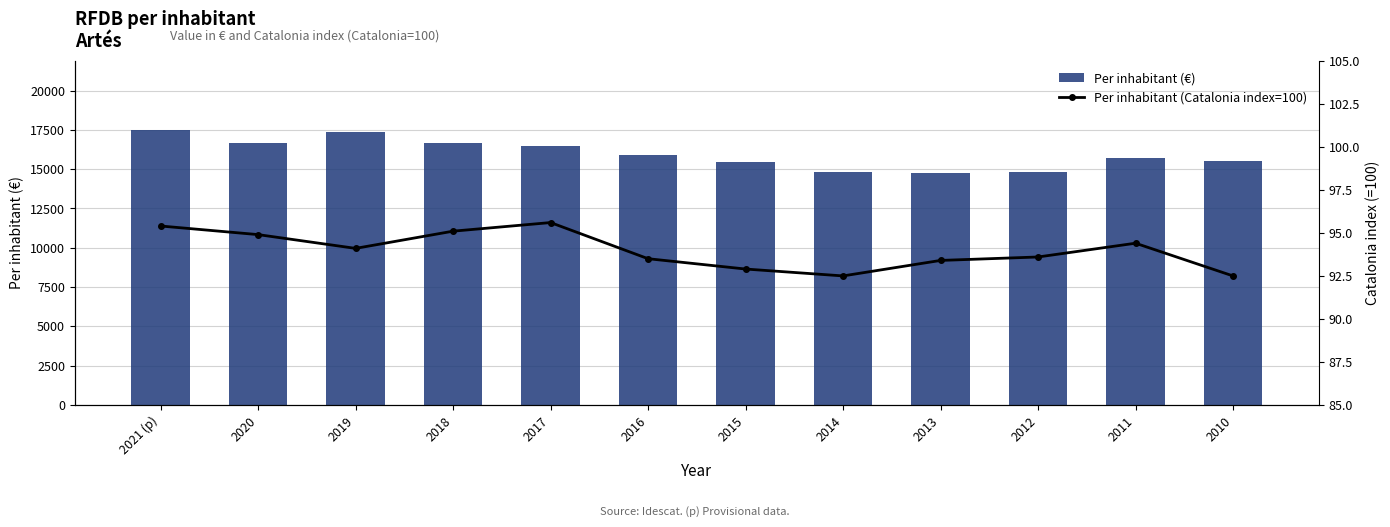

At which category is the sum across all series the highest?

2021 (p)